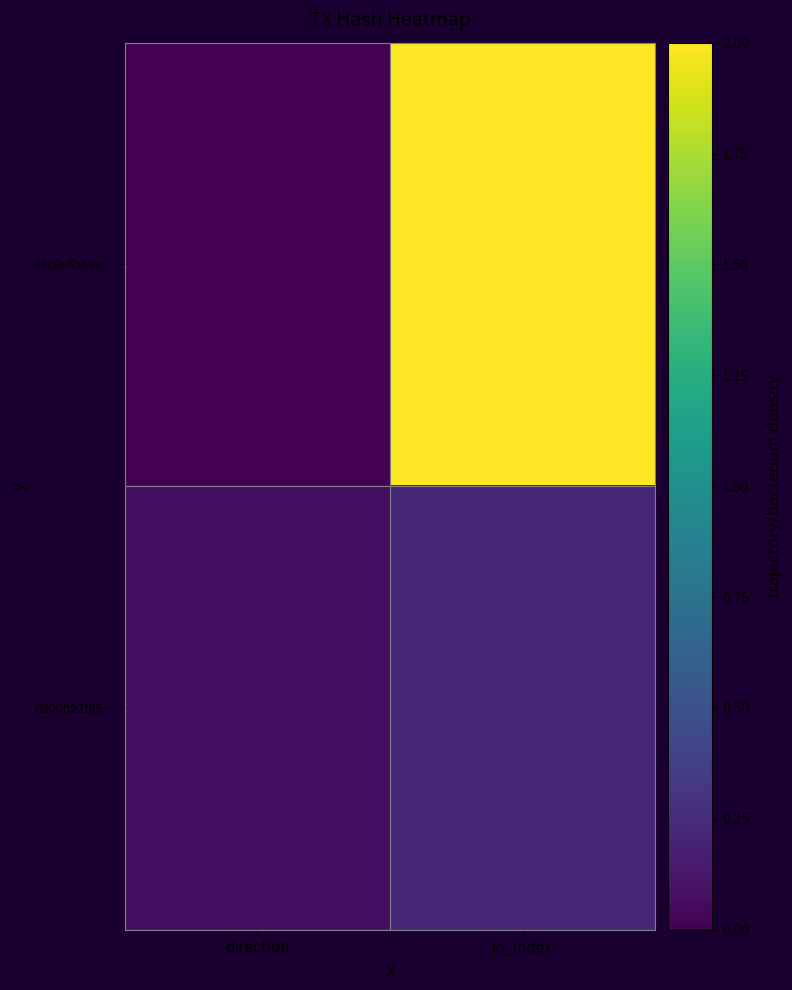

Rank the series at direction from lowest to highest value.

68c8e5a6ee…, d300b92f85…